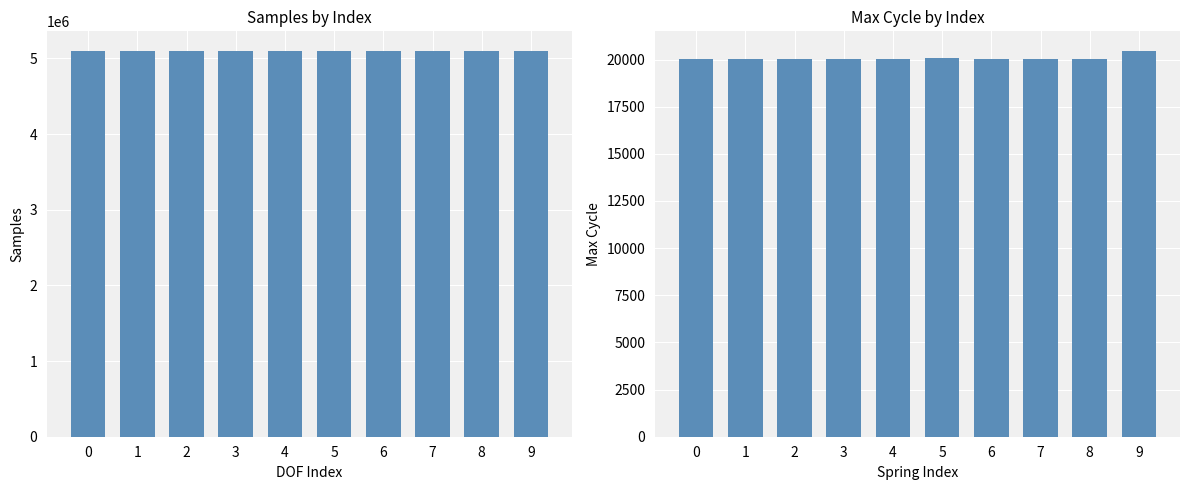

Which series has the widest spread of values?

Samples